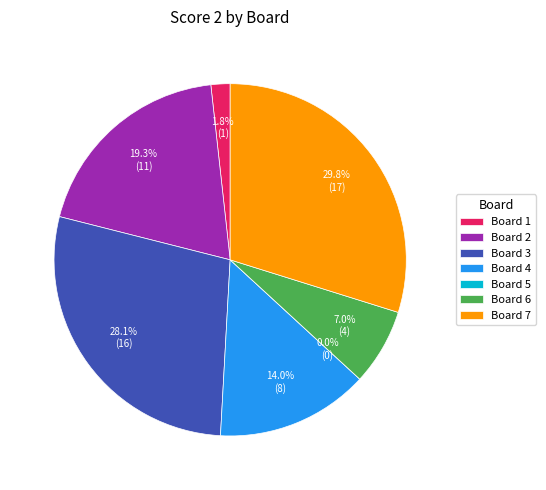

Is Board 2 the majority of the pie?

No